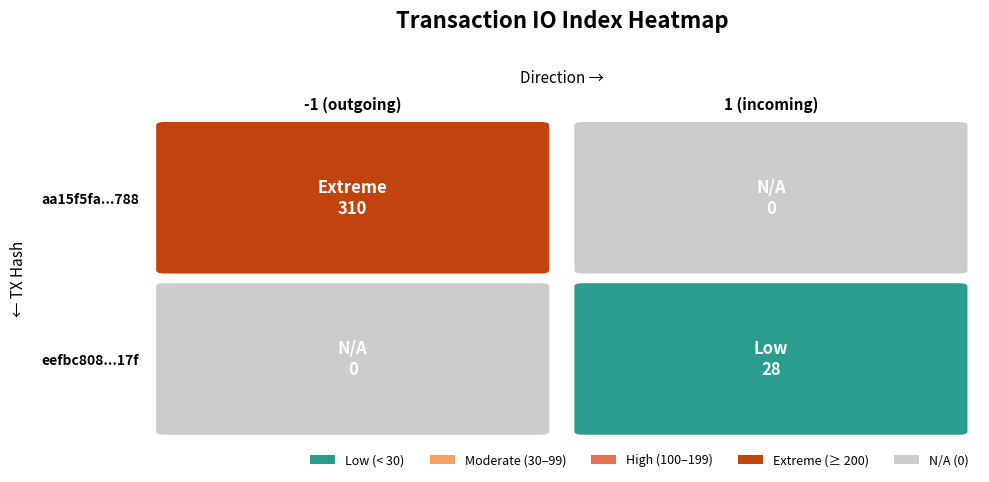

Rank the series by their maximum value, from lowest to highest.

eefbc8087725eae25074286a2298126674f0f17, aa15f5fa831997dd14a9b25f87973c79abcb788